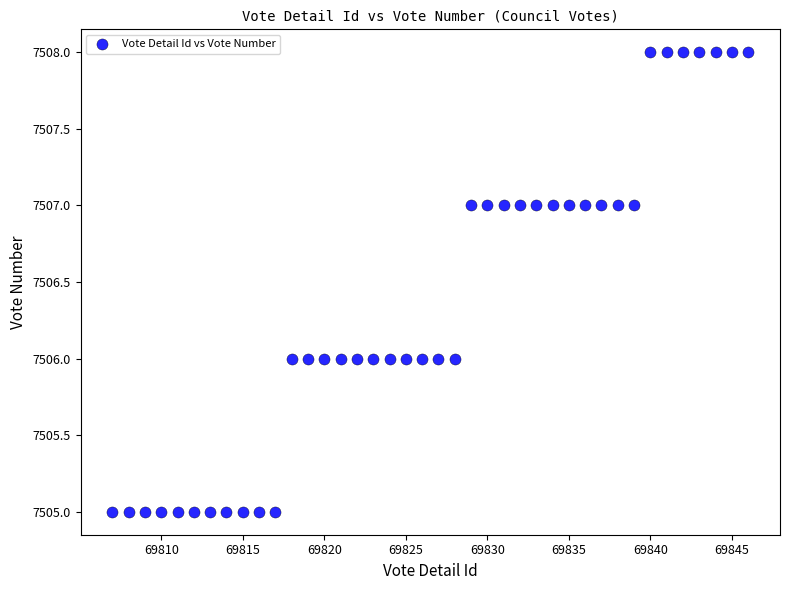

What is the range of X values (max minus min)?

39